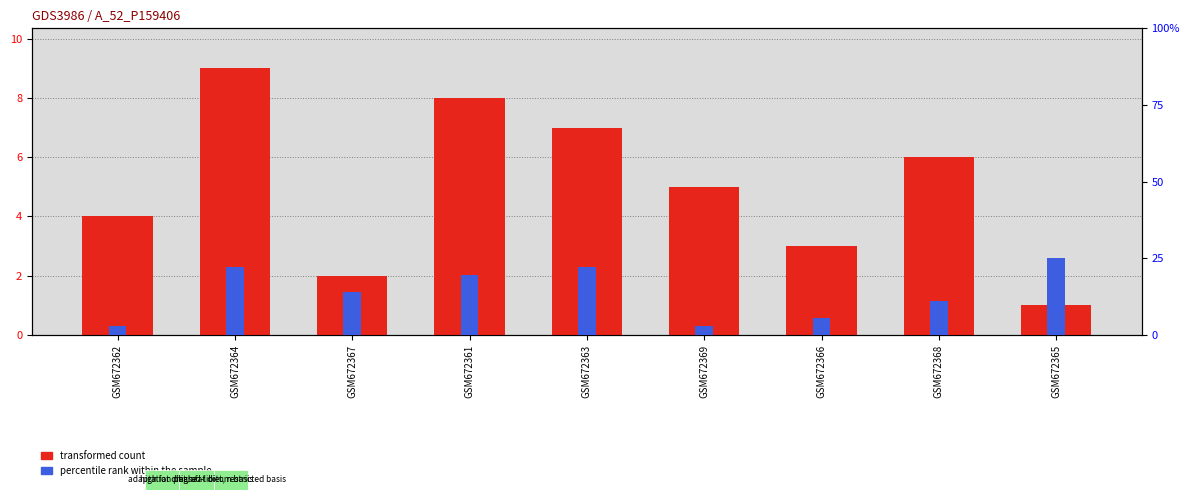

What value does the transformed count series have at GSM672363?

7